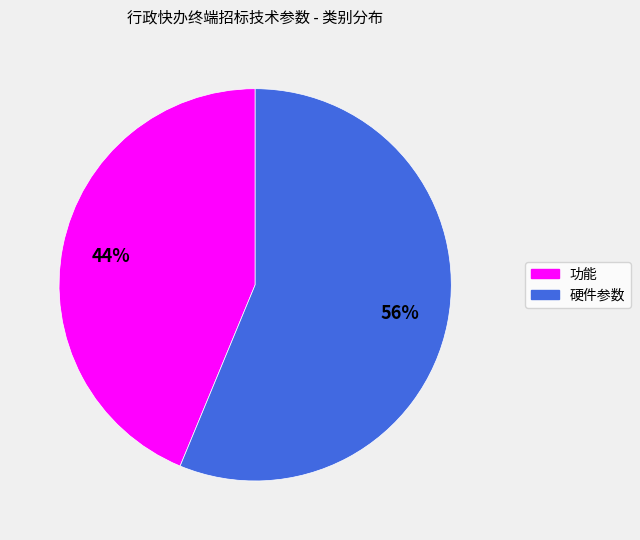

Do 硬件参数 and 功能 together represent more than half of the pie?

Yes